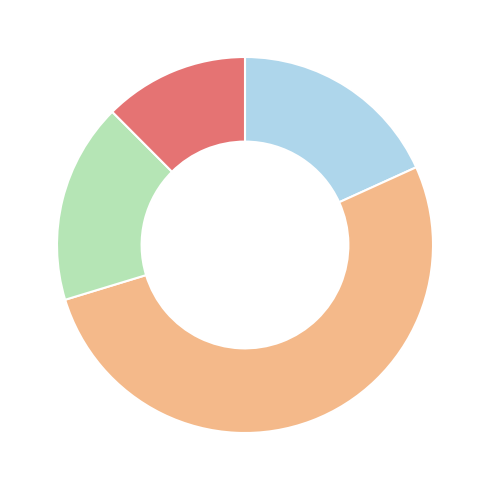

Is there a majority slice in this chart?

Yes